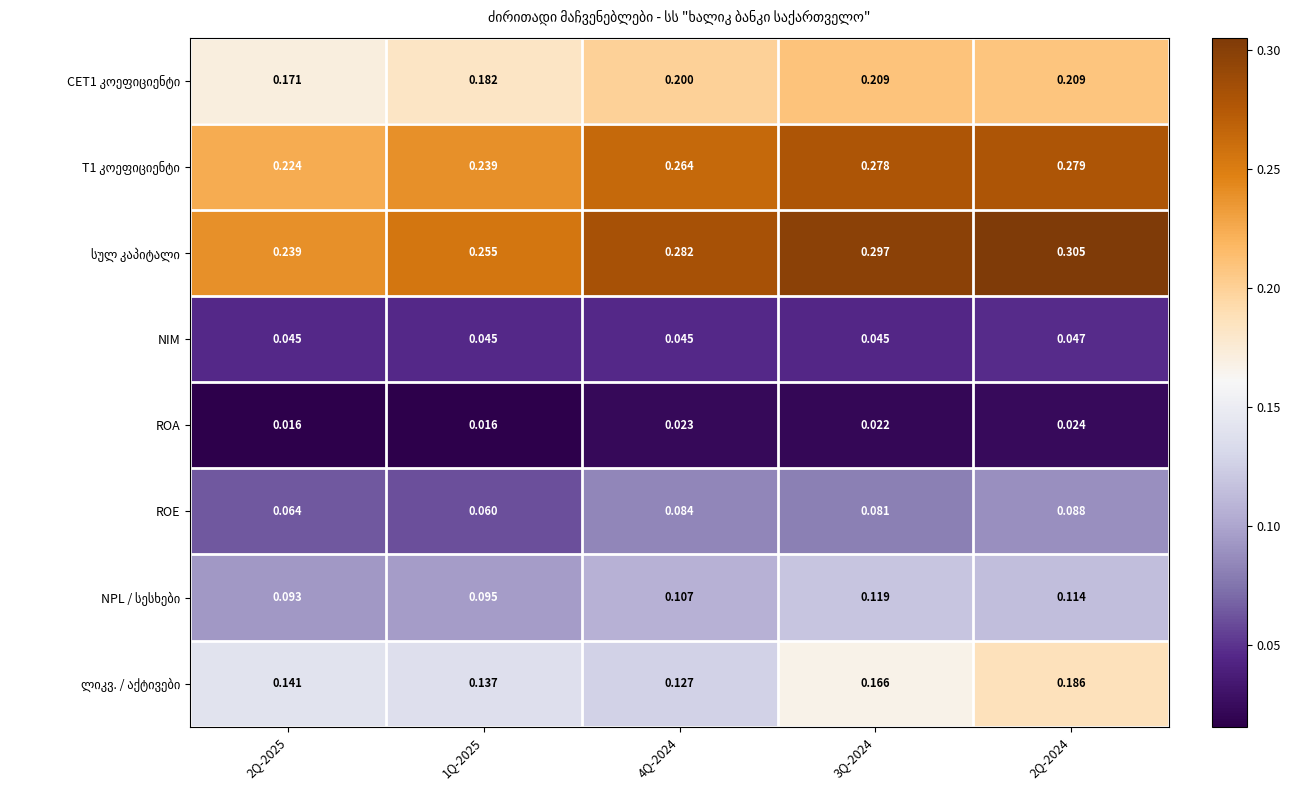

Is the value of ROE at 1Q-2025 greater than the value of NIM at 2Q-2024?

Yes